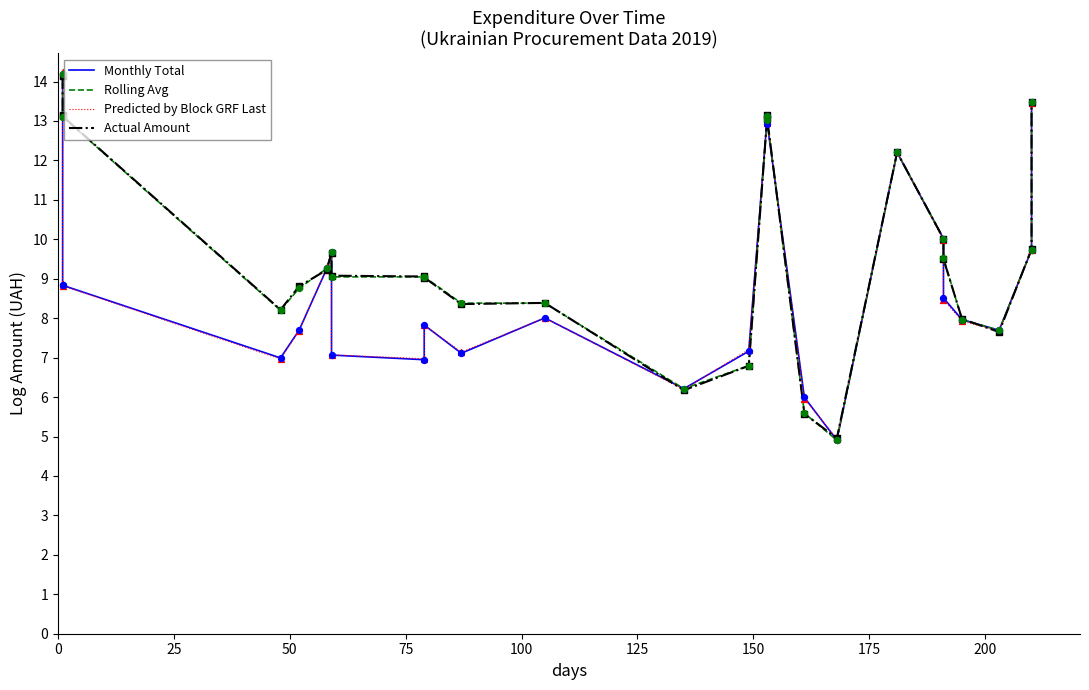

Which series has the largest Y range (max minus min)?

Predicted by Block GRF Last